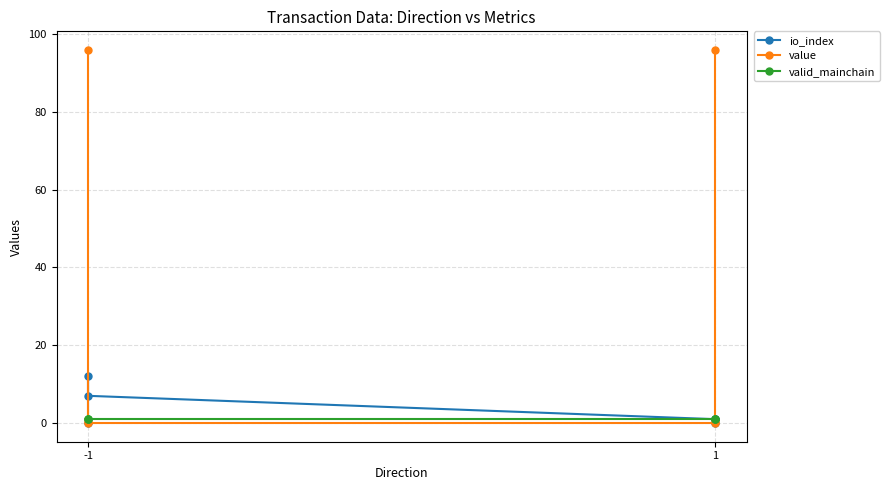

What is the greatest value displayed?

95.8